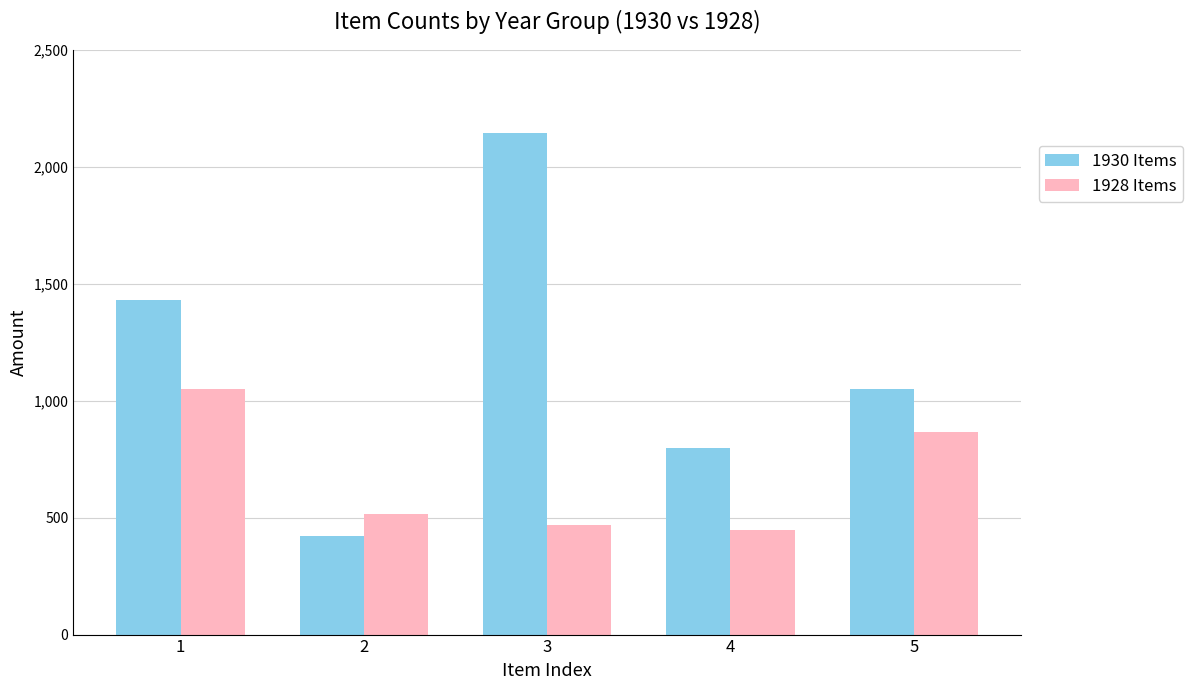

Between 1 and 4, which series saw the biggest shift?

1930 Items